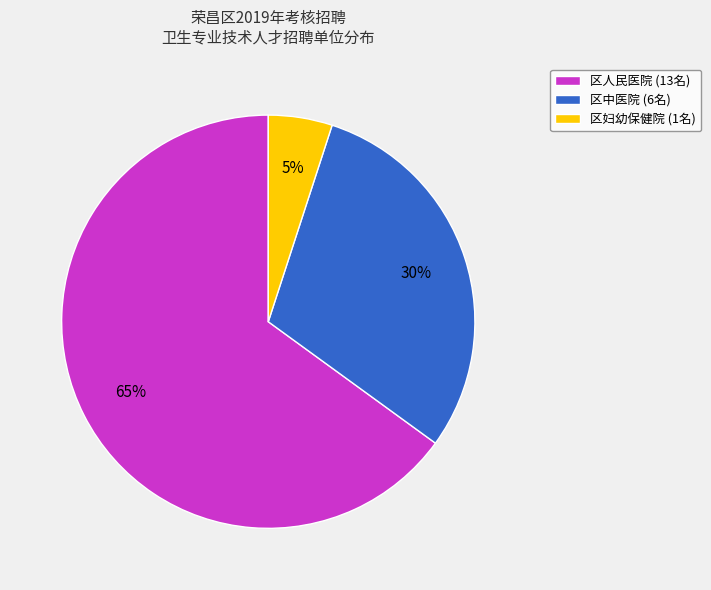

How many slices are in this pie chart?

3